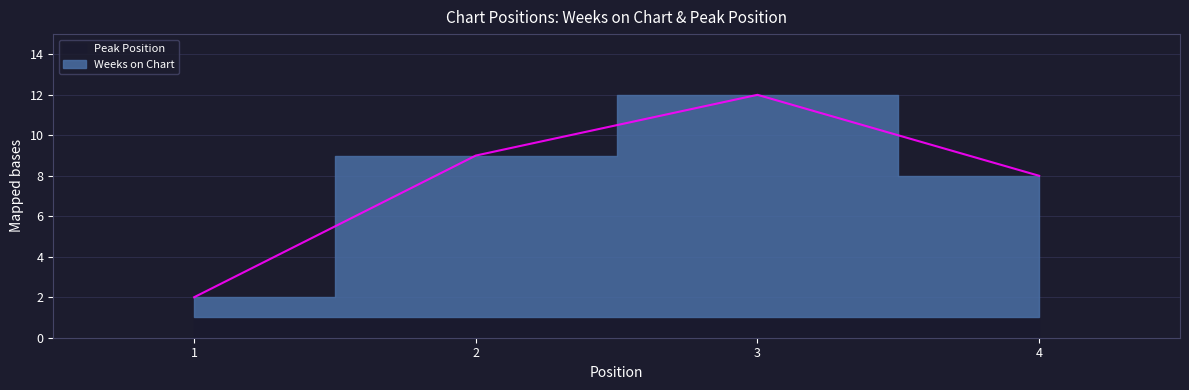

True or false: there are more than 2 points higher than both neighbors.

False